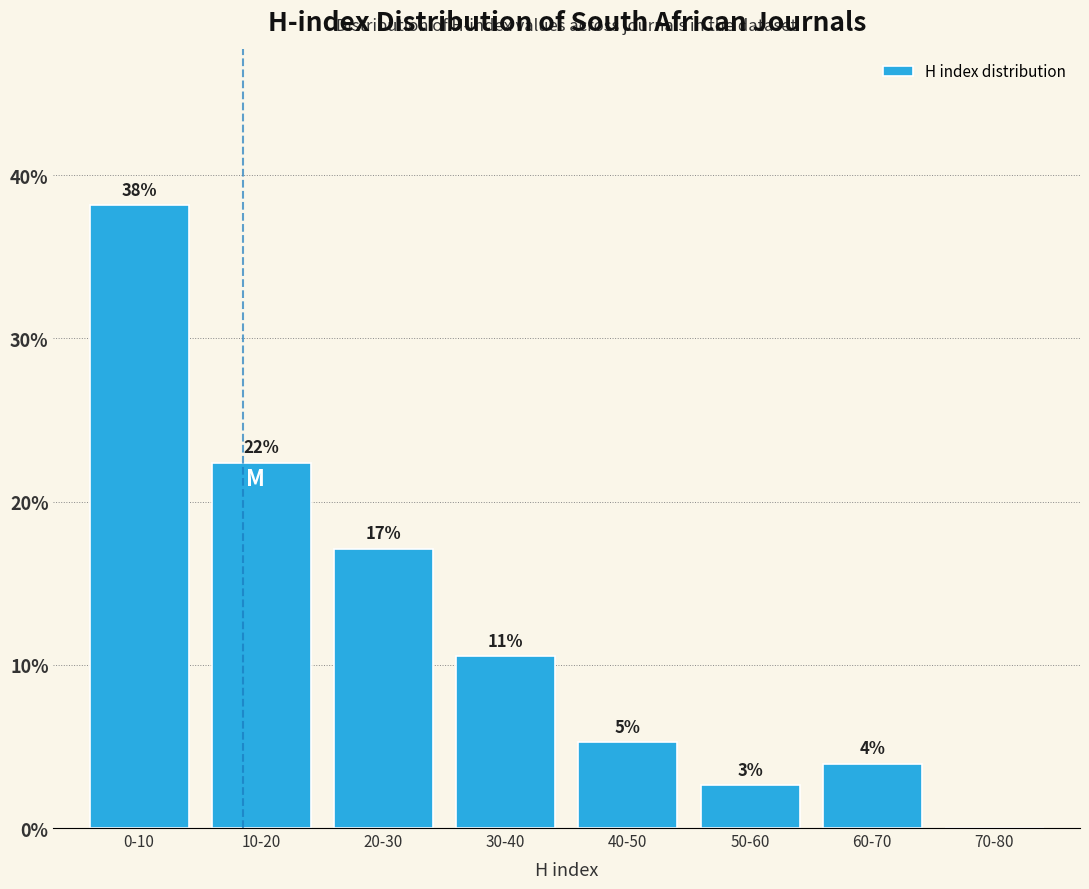

Are the bars horizontal?

No